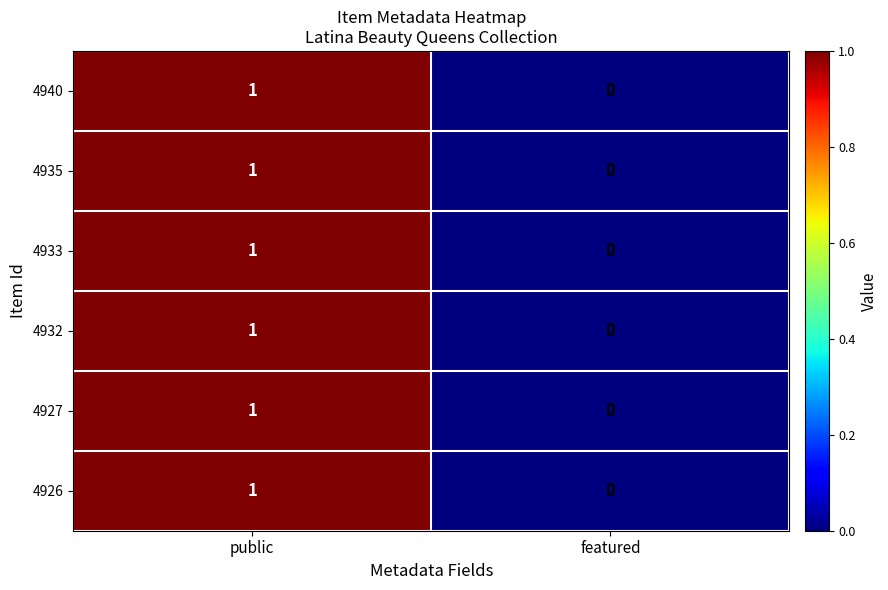

List the labels in order of 4933 value, largest first.

public, featured